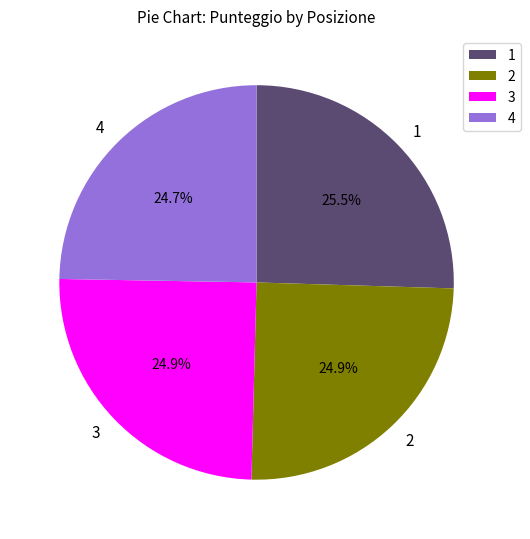

How many segments does this pie chart have?

4